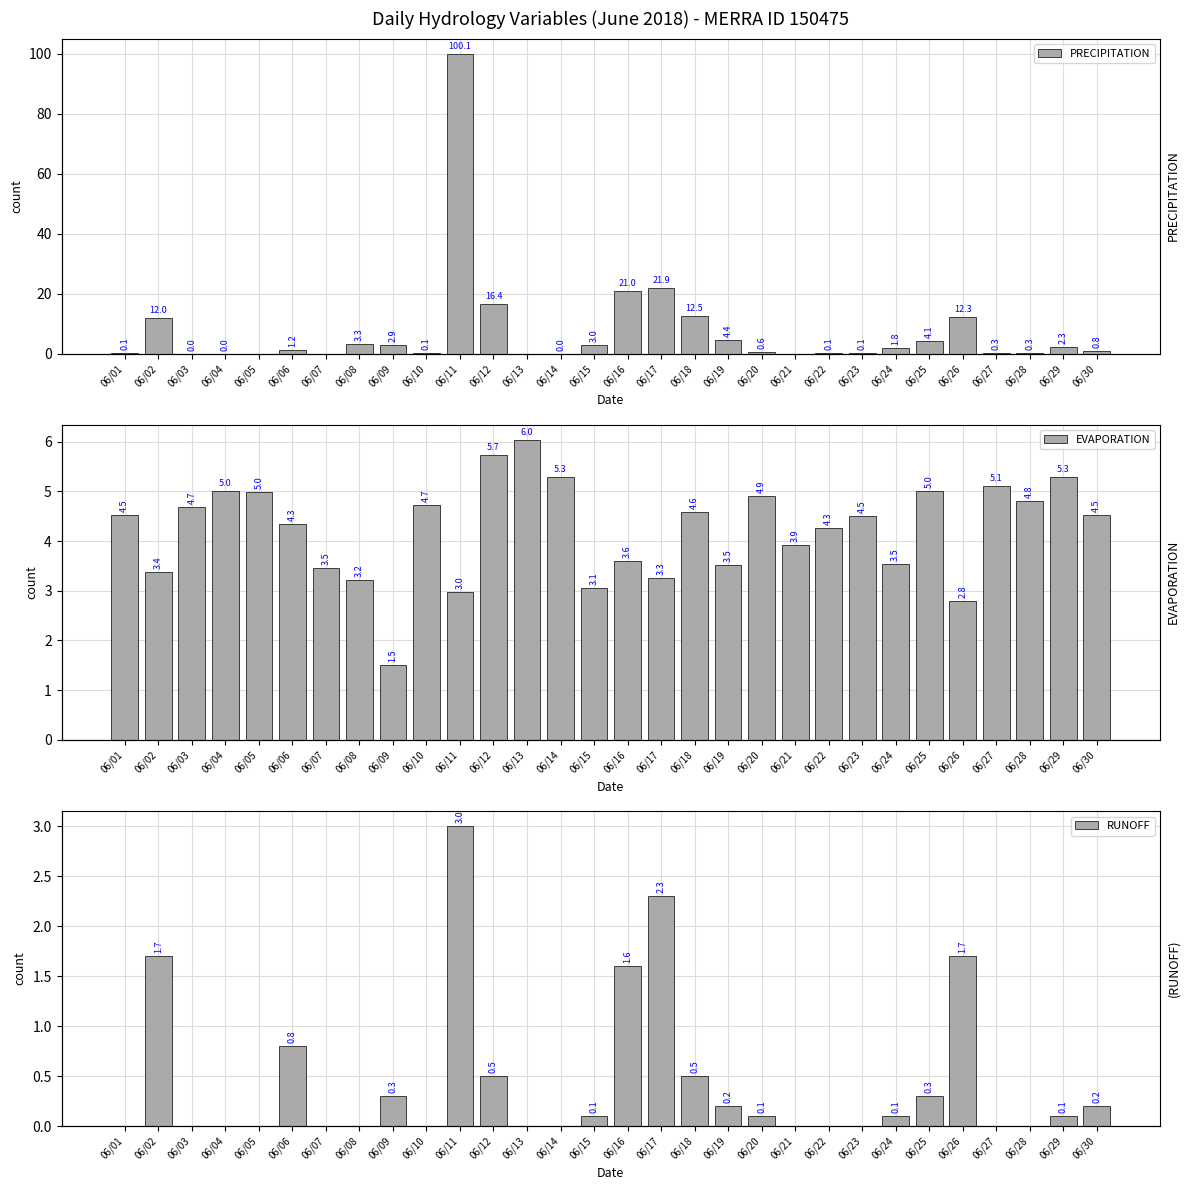

What is the difference between the EVAPORATION values at 06/27 and 06/16?

1.5